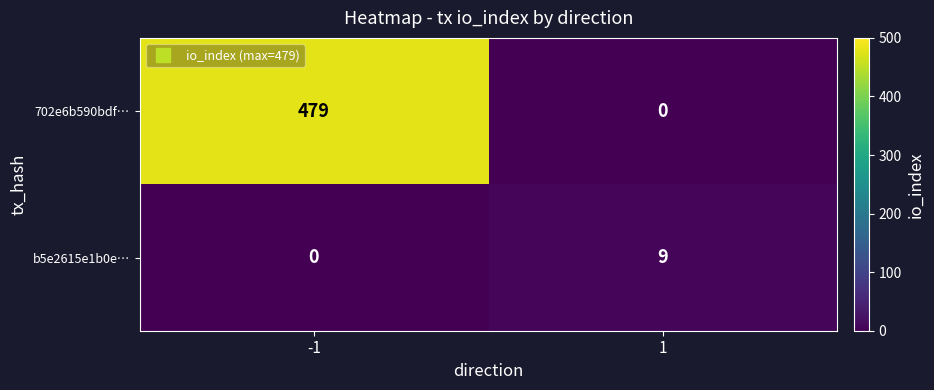

The value of 702e6b590bdf… at 1 is 0. True or false?

True